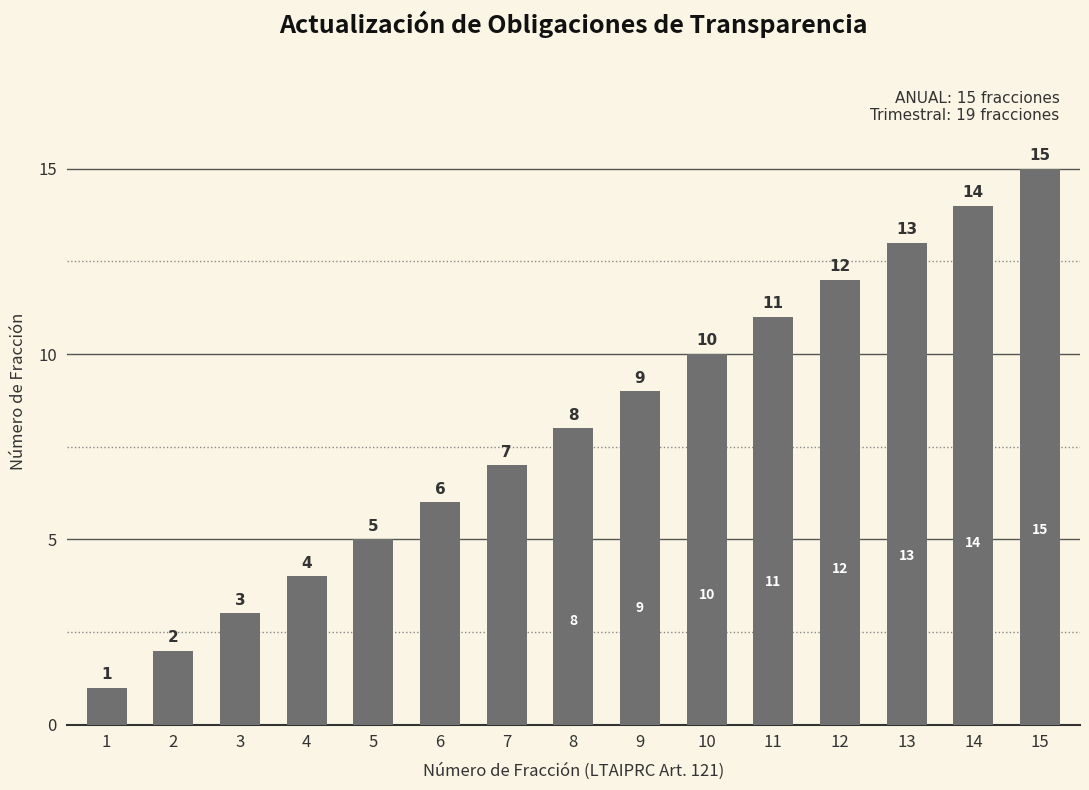

Reading right to left, extract all data points from this chart.

15=15	14=14	13=13	12=12	11=11	10=10	9=9	8=8	7=7	6=6	5=5	4=4	3=3	2=2	1=1